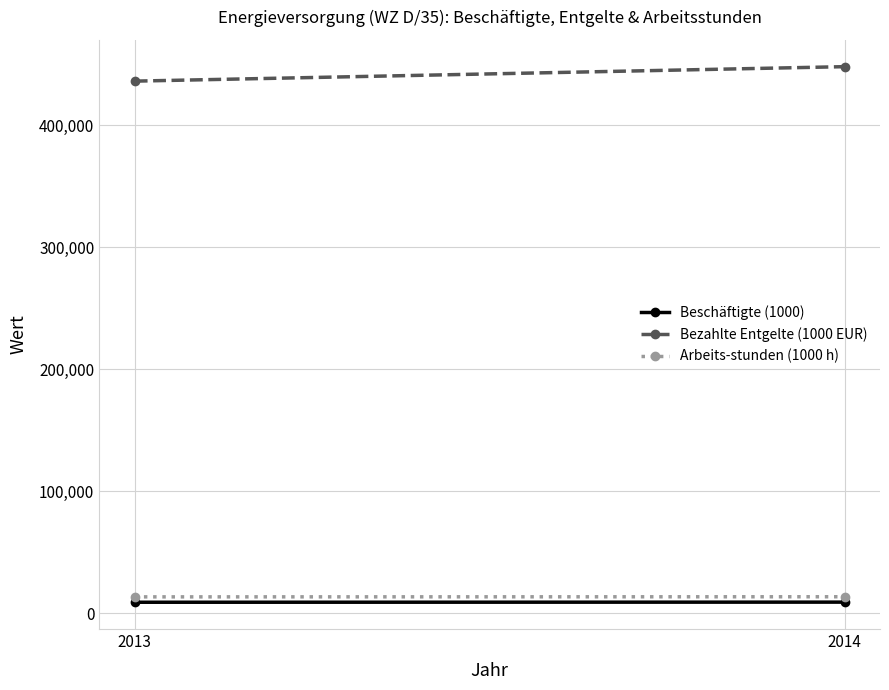

Between 2013 and 2014, which is larger?

2014